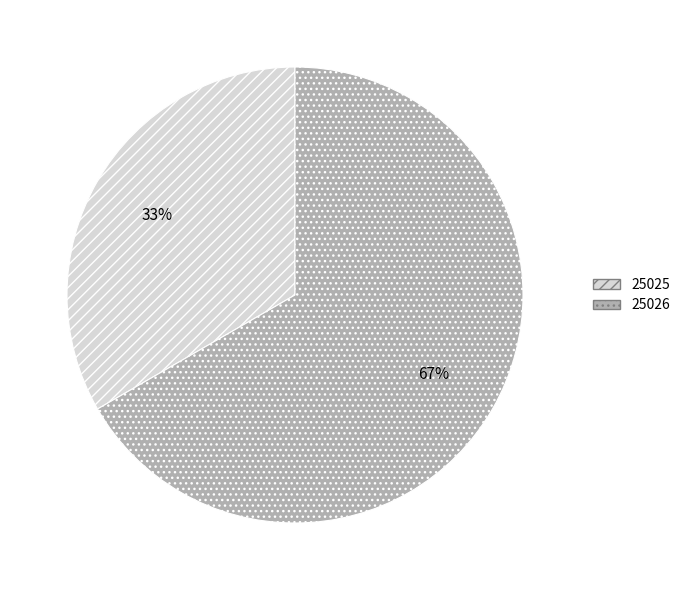

What percentage is the 25025 slice, to the nearest percent?

33%